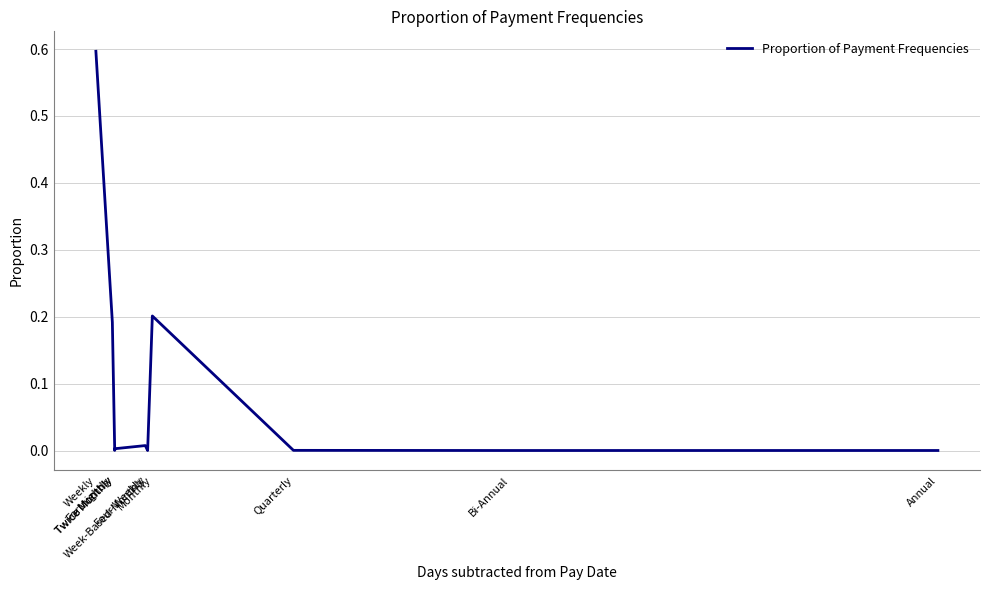

What is the label of the 6th point from the left?

Week-Based-Monthly